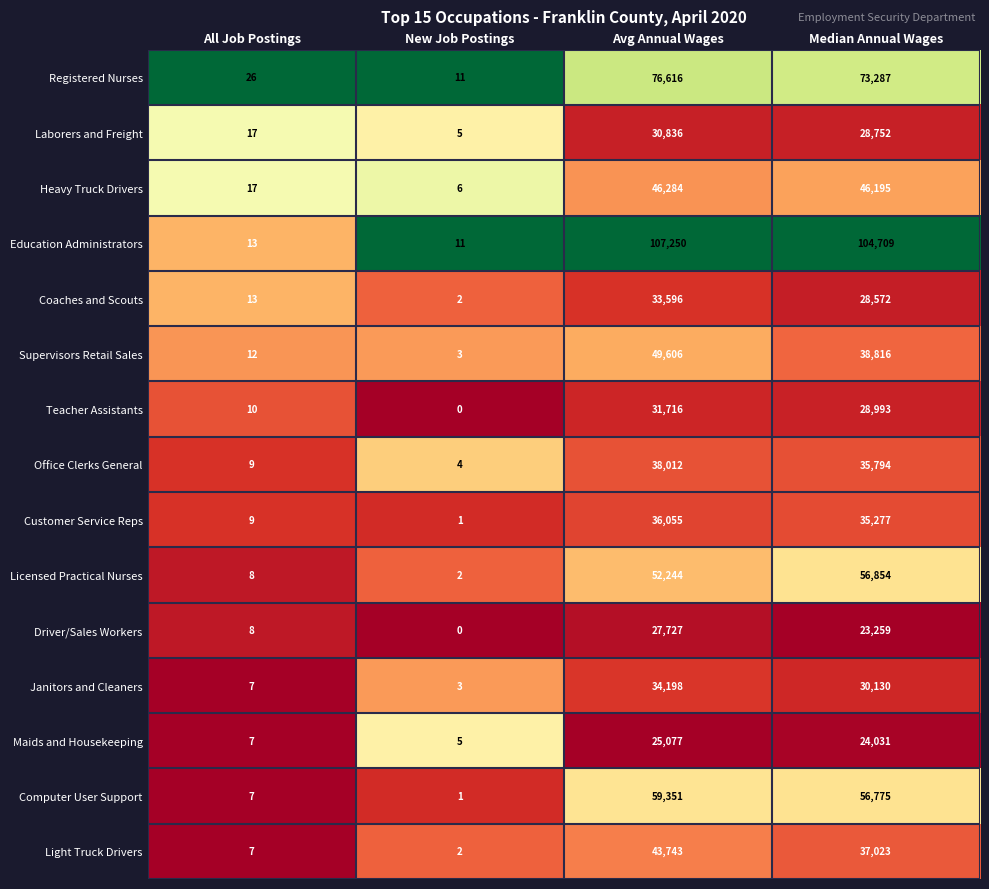

True or false: Heavy Truck Drivers has a value of 46195 at Median Annual Wages.

True